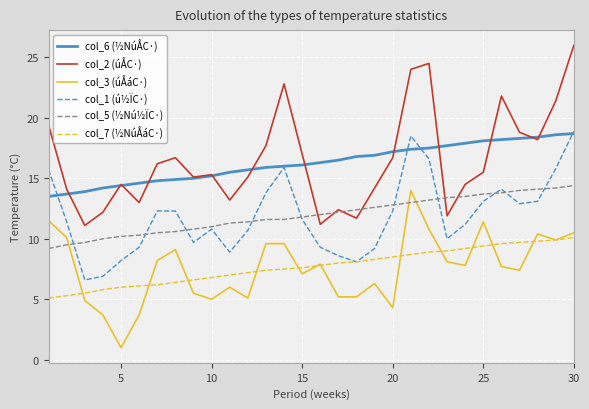

What are all the series names shown in the legend?

col_6 (½NúÅC·), col_2 (úÅC·), col_3 (úÅáC·), col_1 (ú½ÏC·), col_5 (½Nú½ÏC·), col_7 (½NúÅáC·)